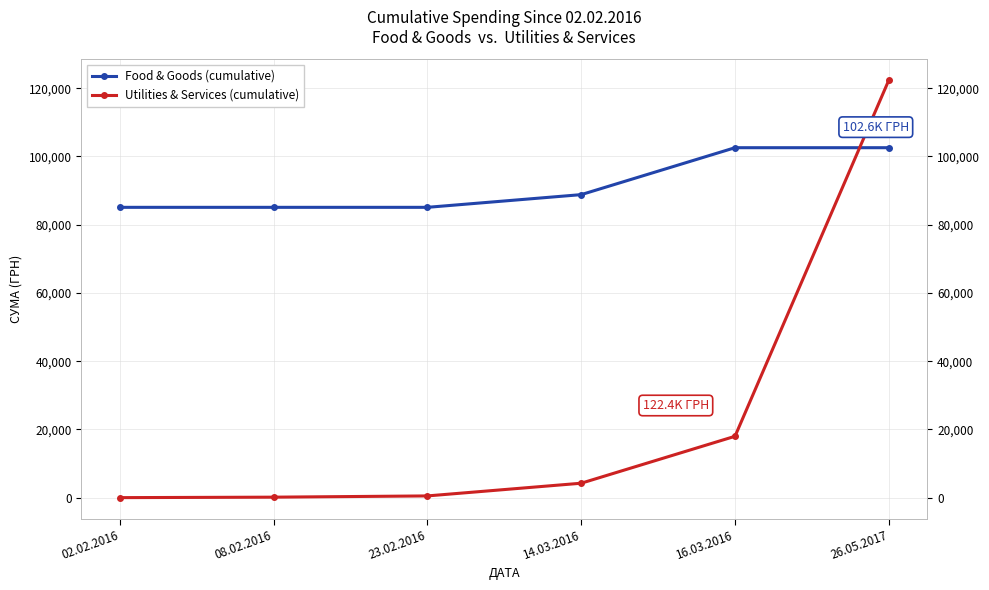

Which series has the largest total across all categories?

Food & Goods (cumulative)